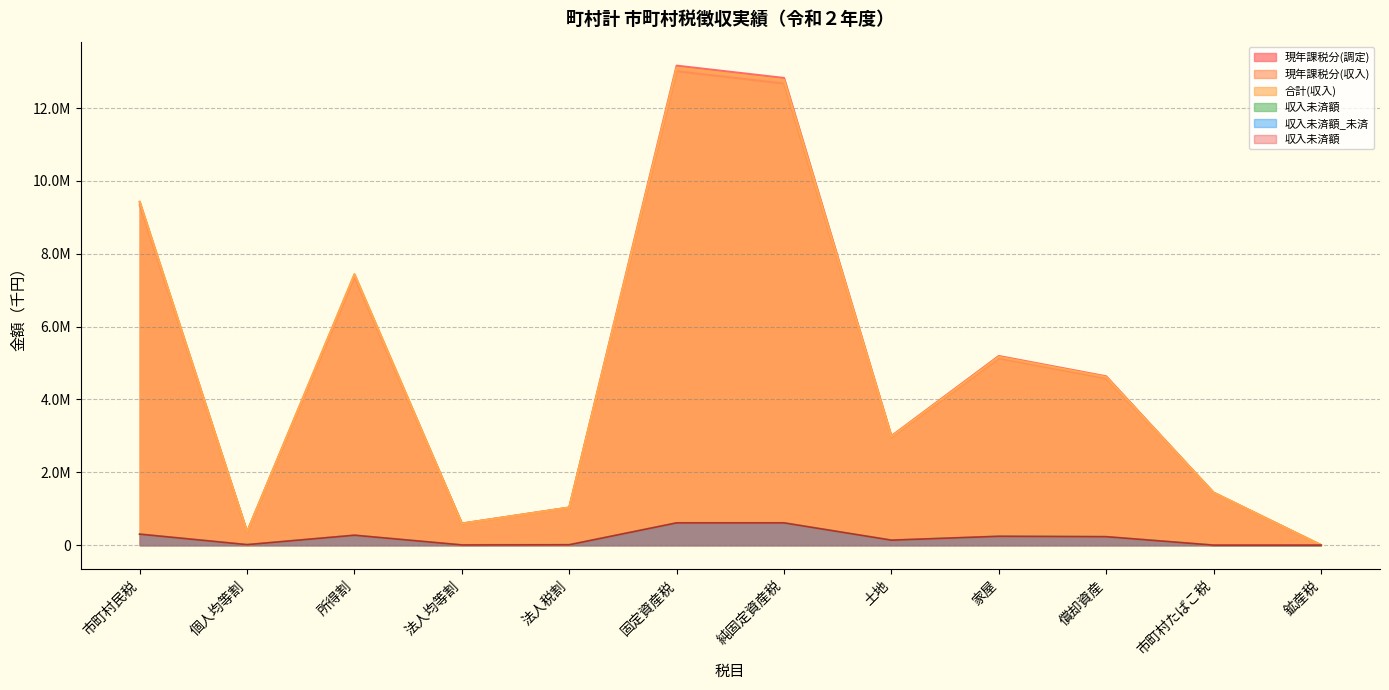

Which label corresponds to the smallest value in the chart?

市町村たばこ税